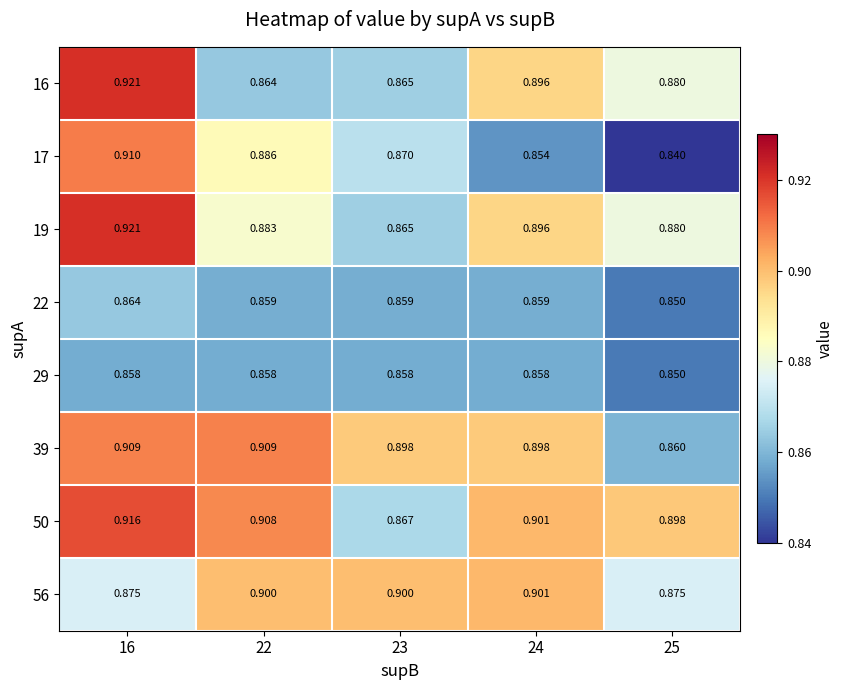

Rank the series at 23 from highest to lowest value.

56, 39, 17, 50, 16, 19, 22, 29